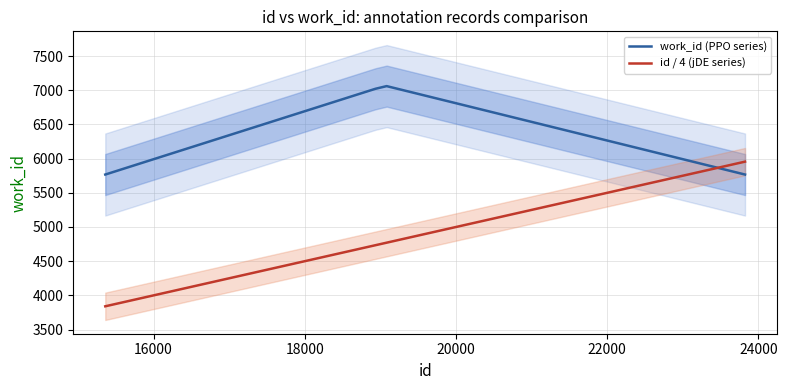

Which series has the widest spread of values?

id / 4 (jDE series)